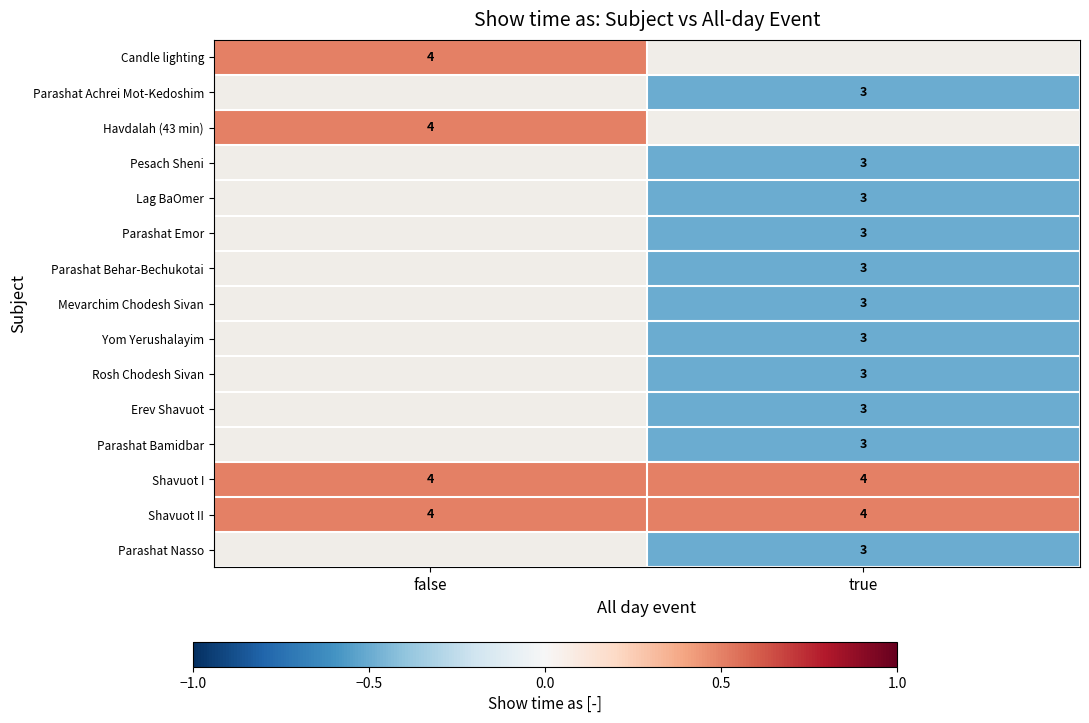

Read the Shavuot II value at true.

4.0